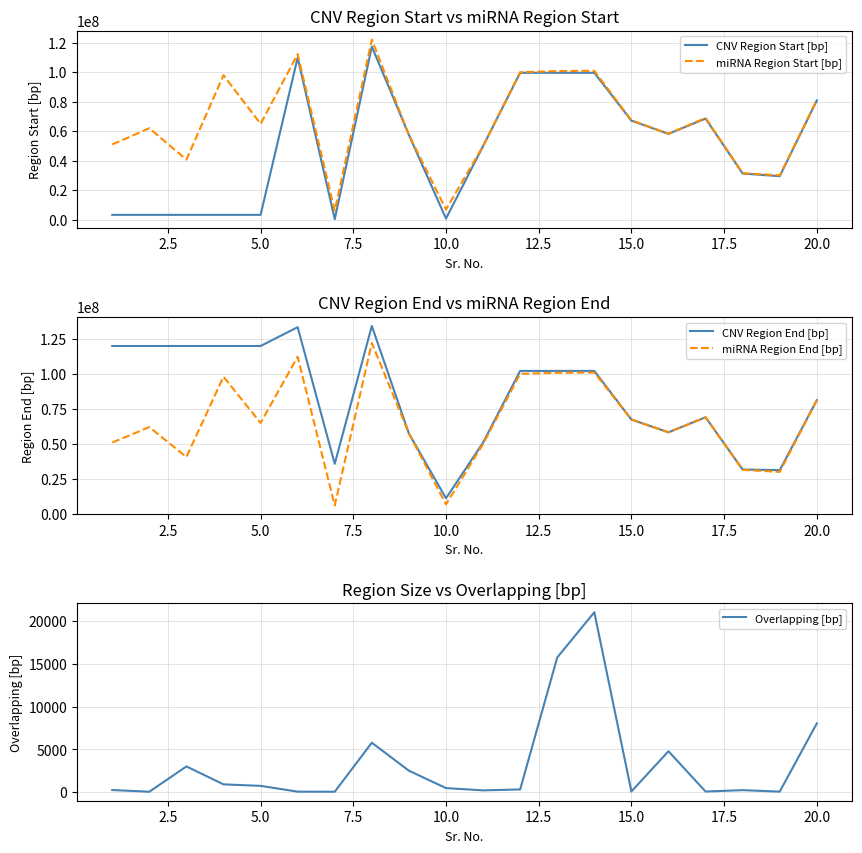

Which series has the largest total across all categories?

CNV Region End [bp]